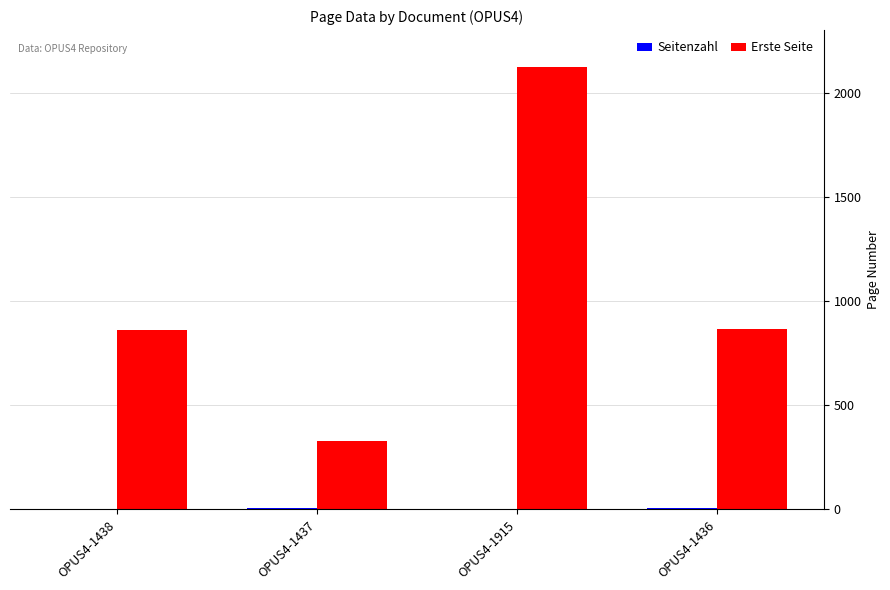

The Erste Seite series shows 339 at OPUS4-1436. True or false?

False